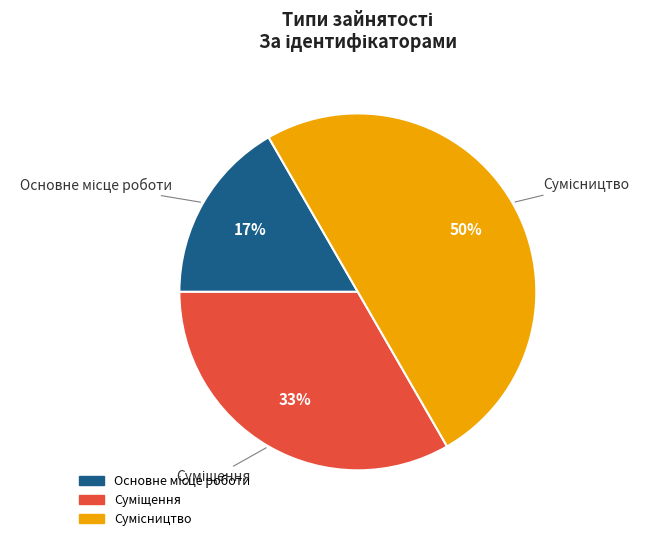

To the nearest percent, what is the difference between the largest and smallest slice percentages?

33%